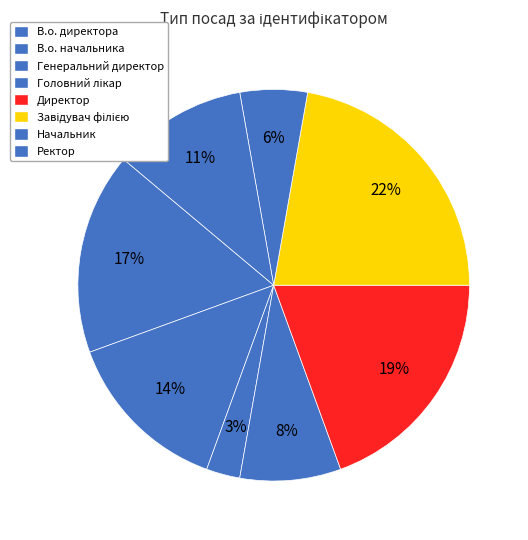

To the nearest percent, what is the difference between the largest and smallest slice percentages?

19%